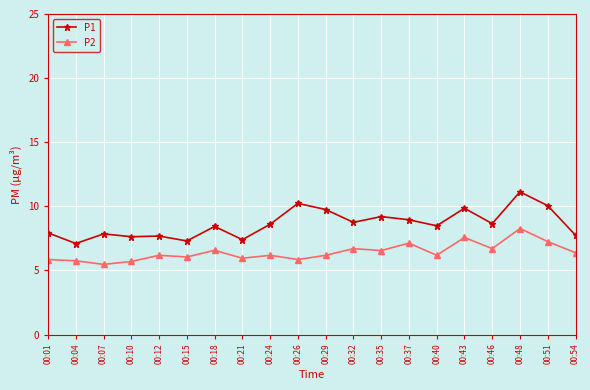

What is the difference between the maximum and second lowest values in the P1 series?

3.8